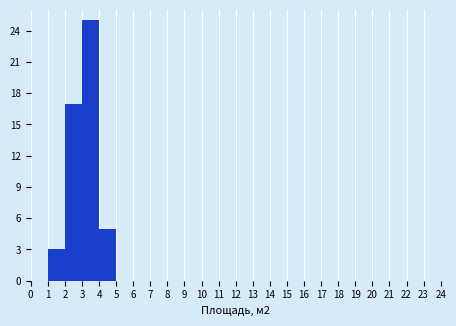

Which range on the x-axis has the tallest bar?

3 to 4